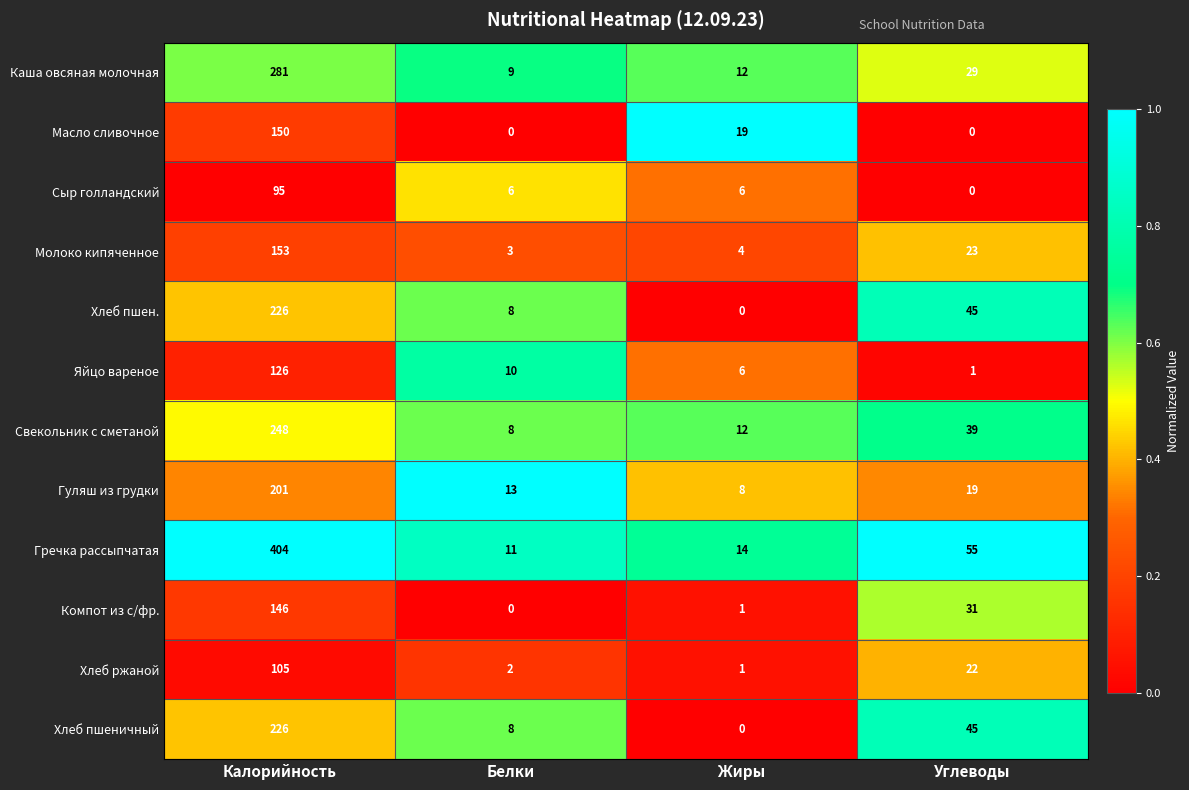

What is the difference between the second highest and second lowest values in the Хлеб ржаной series?

20